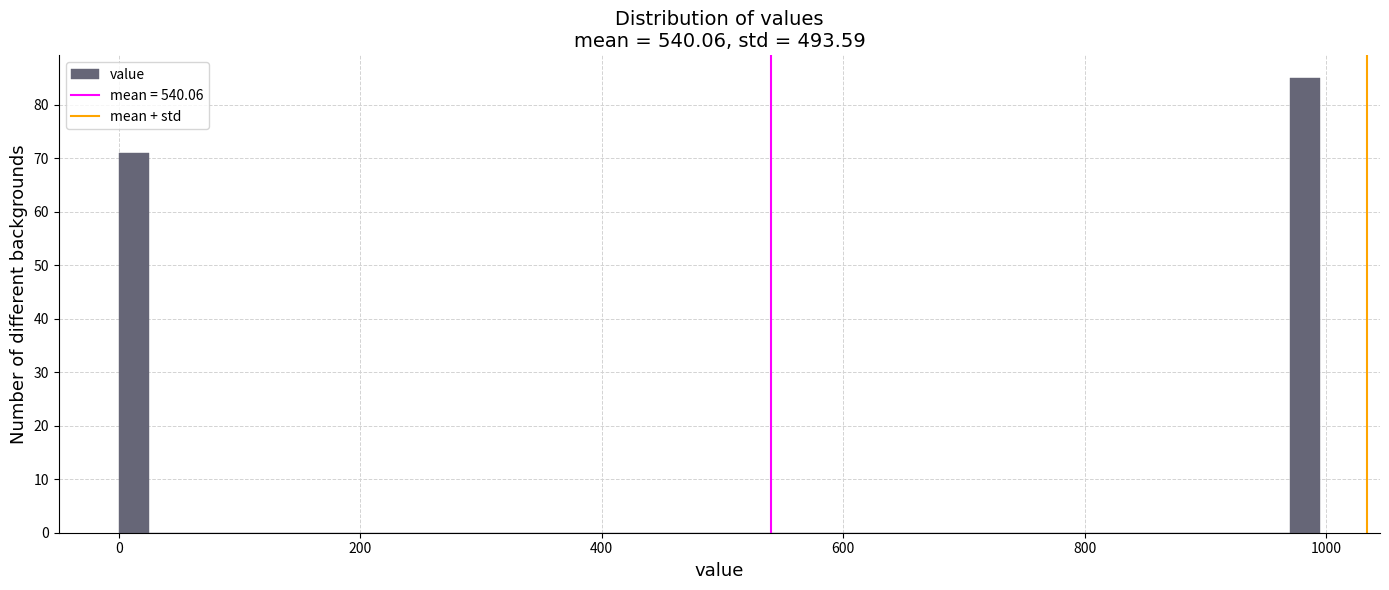

Around what value on the x-axis is the tallest bar? Give the approximate position of its centre, as read against the axis.

980